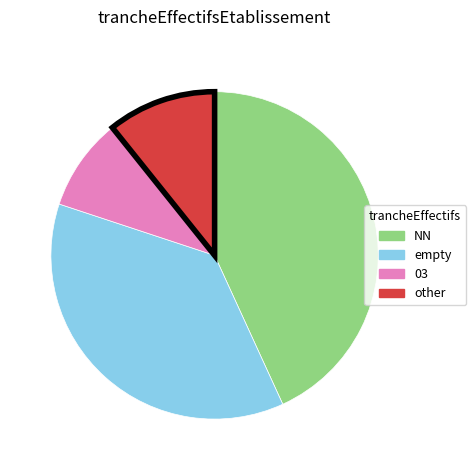

Does any single category account for the majority?

No